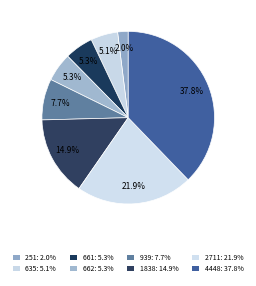

Count the number of slices in the pie.

8